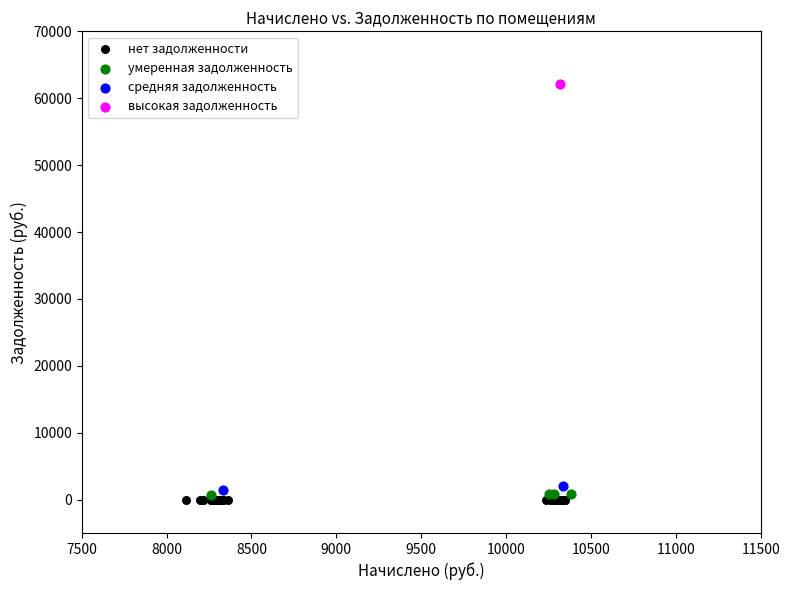

What are all the series names shown in the legend?

нет задолженности, умеренная задолженность, средняя задолженность, высокая задолженность